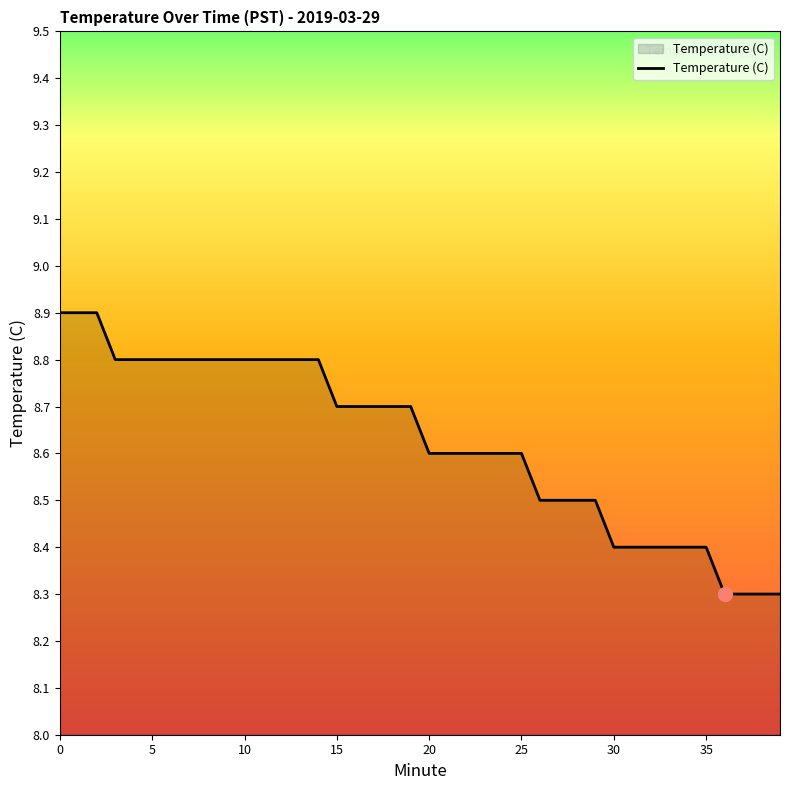

What is the minimum value shown in the chart?

8.3